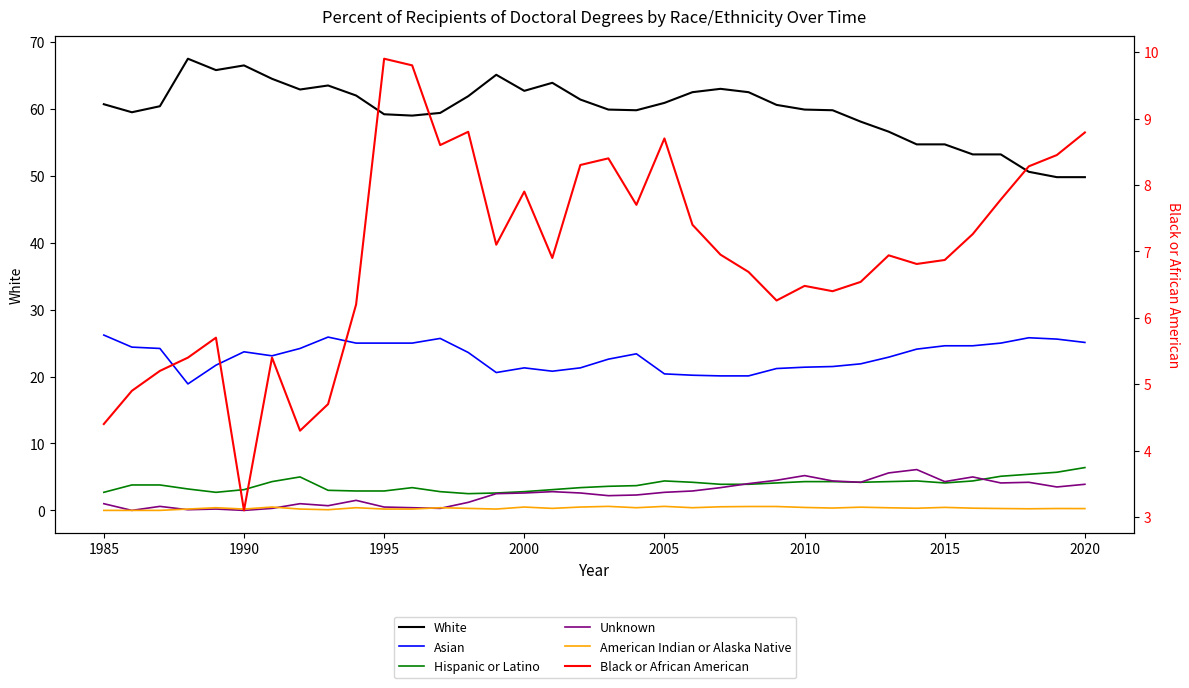

Is the value of Black or African American at 13 greater than the value of Asian at 28?

No